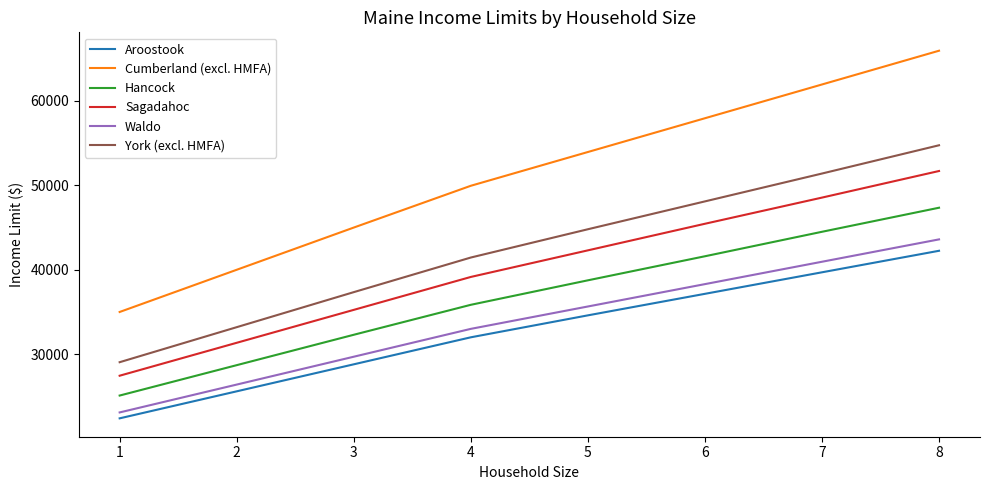

The value of Waldo at 8 is 43600. True or false?

True